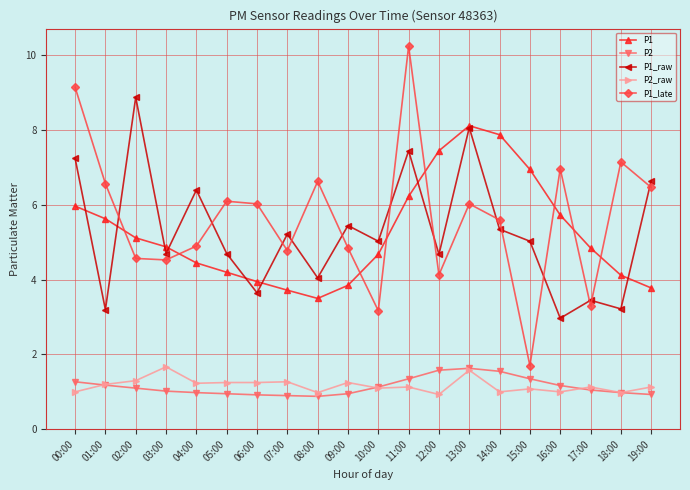

What is the total value across all series at 04:00?

18.0